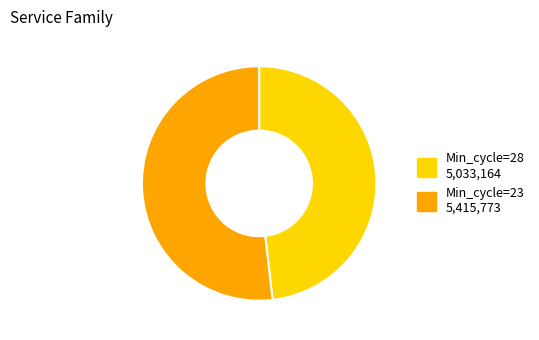

Is it true that Min_cycle=23 5,415,773 is 42% of the pie?

False